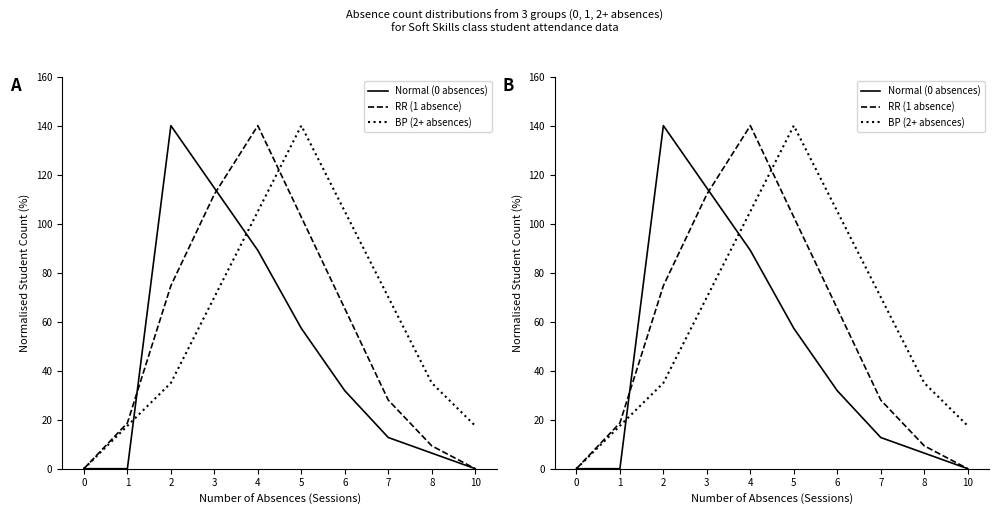

What is the value of the RR (1 absence) point at the 7th from the left?

65.3